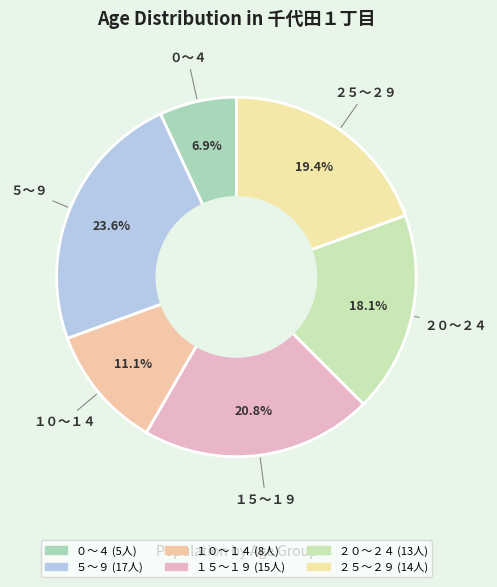

How many segments does this pie chart have?

6